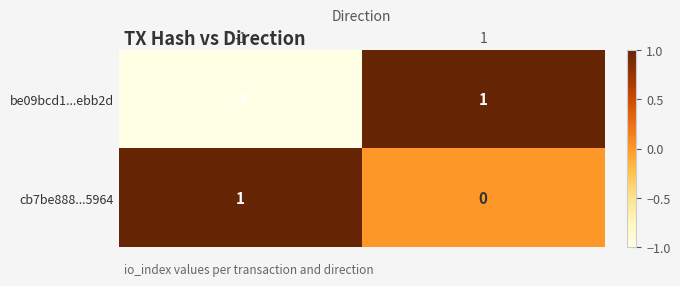

Is the value of be09bcd1...ebb2d at -1 greater than the value of cb7be888...5964 at -1?

No